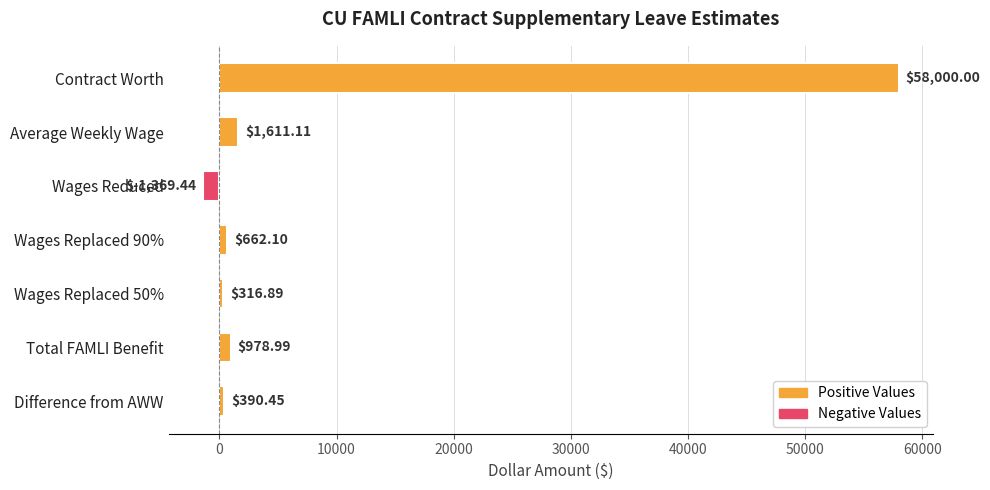

What is the ratio of the value at Average Weekly Wage to the value at Wages Replaced 90%?

2.4